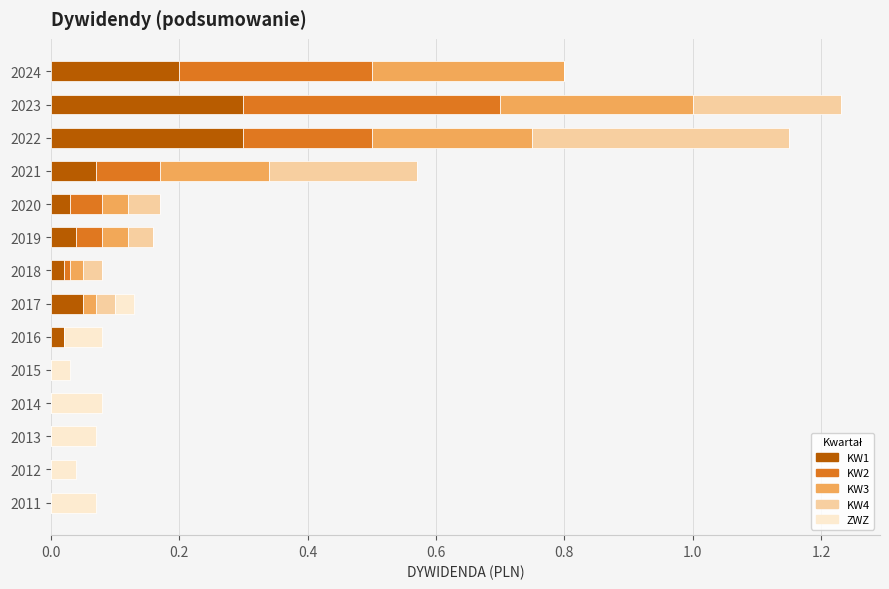

True or false: KW1 has a value of 0.3 at 2022.

True